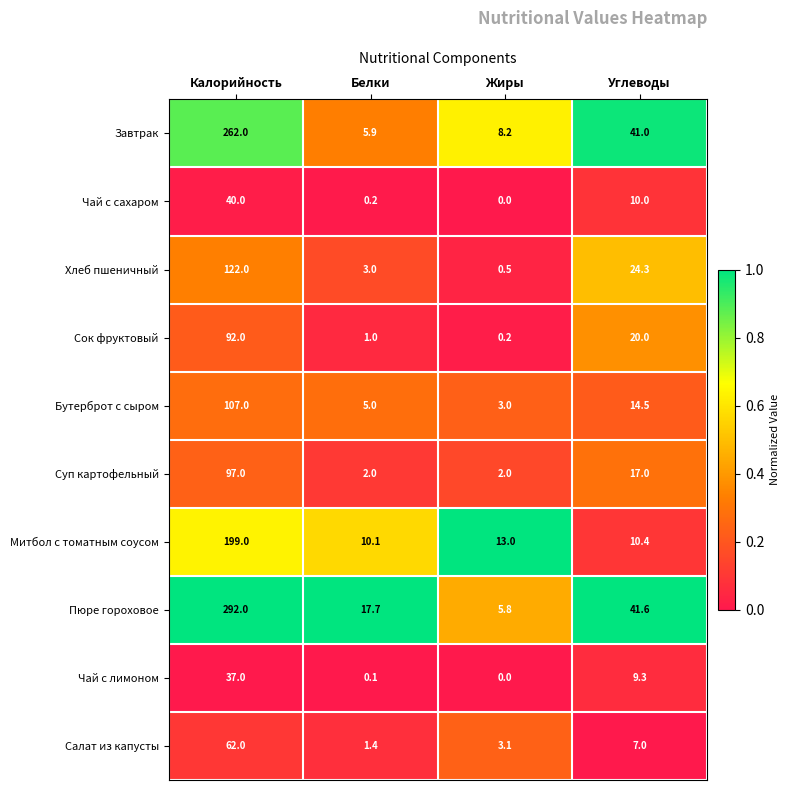

At how many categories does at least one series exceed 0?

4